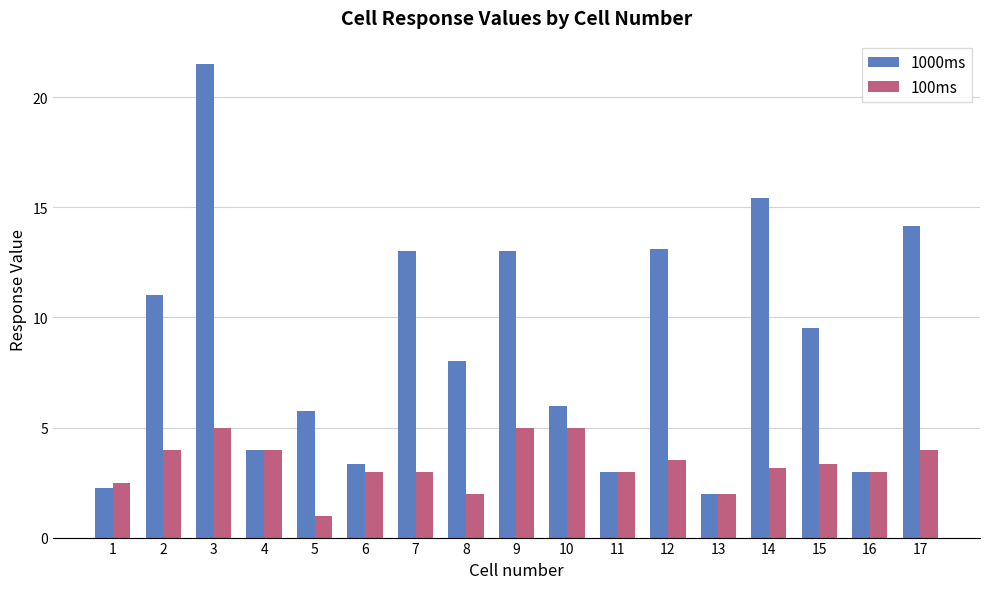

How many values in the 1000ms series are below 8?

8